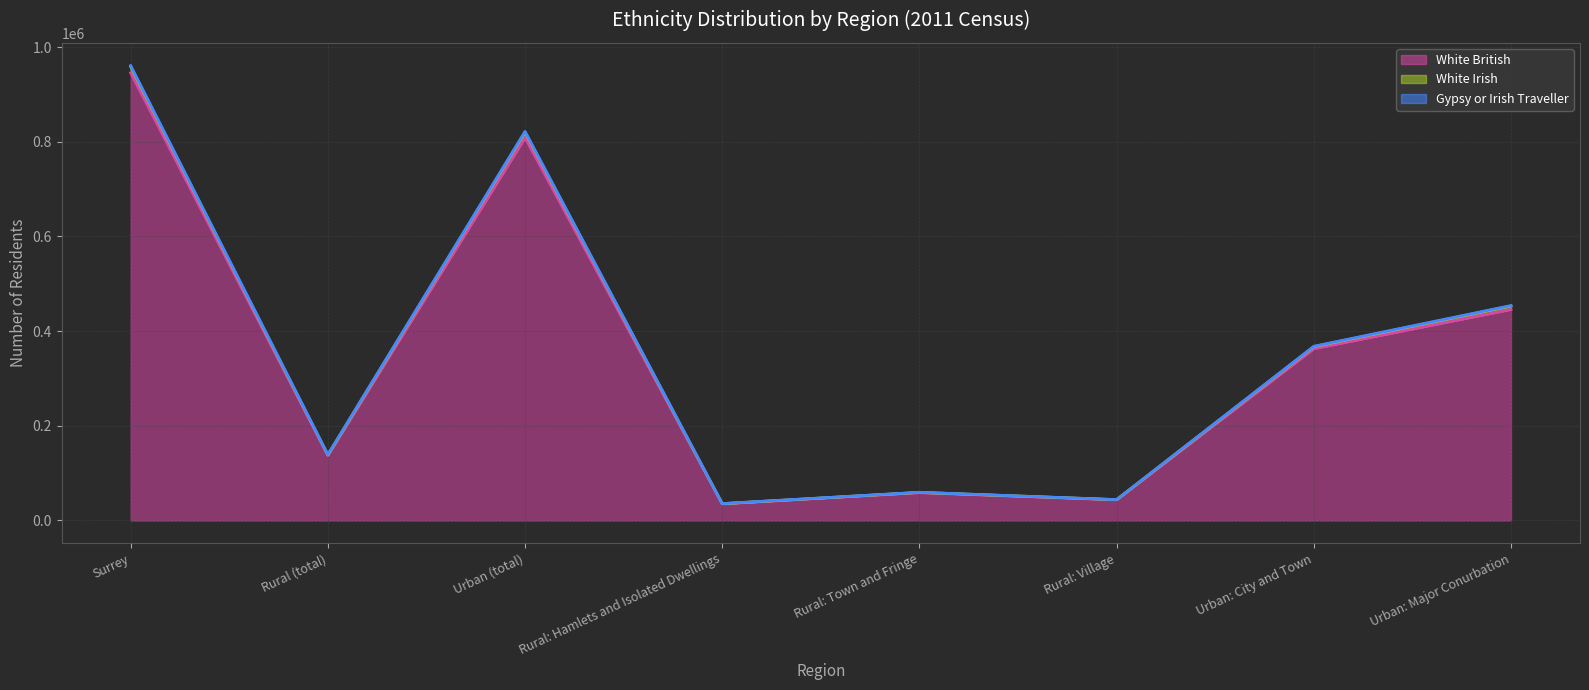

What are all the series names shown in the legend?

White British (line), White Irish (line), Gypsy or Irish Traveller (line)